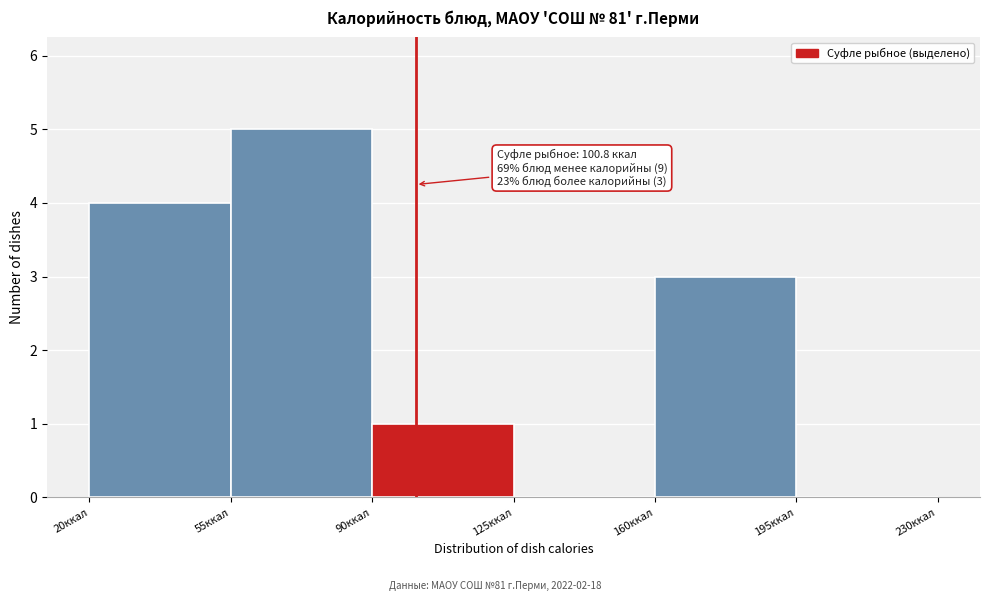

Which range on the x-axis has the tallest bar?

55 to 90